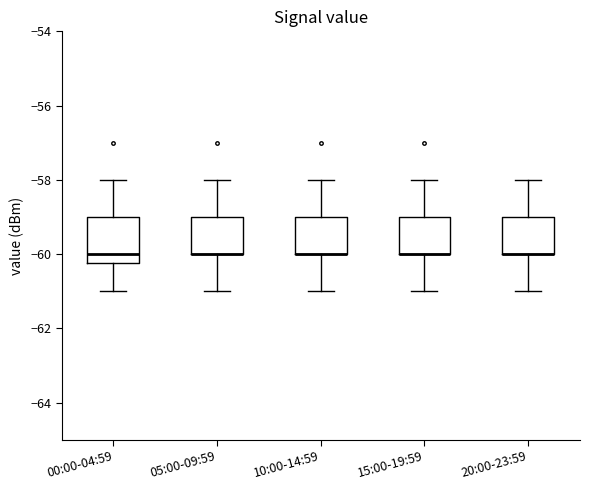

Reading left to right, transcribe this box plot: for each box, give where its median line is, the range the box spans, and where its two whiskers end, as read against the y-axis. The values are not printed on the chart, so give them approximately, as read against the axis.

00:00-04:59: median -60.0, box -60.2 to -59.0, whiskers -61.0 to -58.0
05:00-09:59: median -60.0 (drawn on the box's lower edge), box -60.0 to -59.0, whiskers -61.0 to -58.0
10:00-14:59: median -60.0 (drawn on the box's lower edge), box -60.0 to -59.0, whiskers -61.0 to -58.0
15:00-19:59: median -60.0 (drawn on the box's lower edge), box -60.0 to -59.0, whiskers -61.0 to -58.0
20:00-23:59: median -60.0 (drawn on the box's lower edge), box -60.0 to -59.0, whiskers -61.0 to -58.0